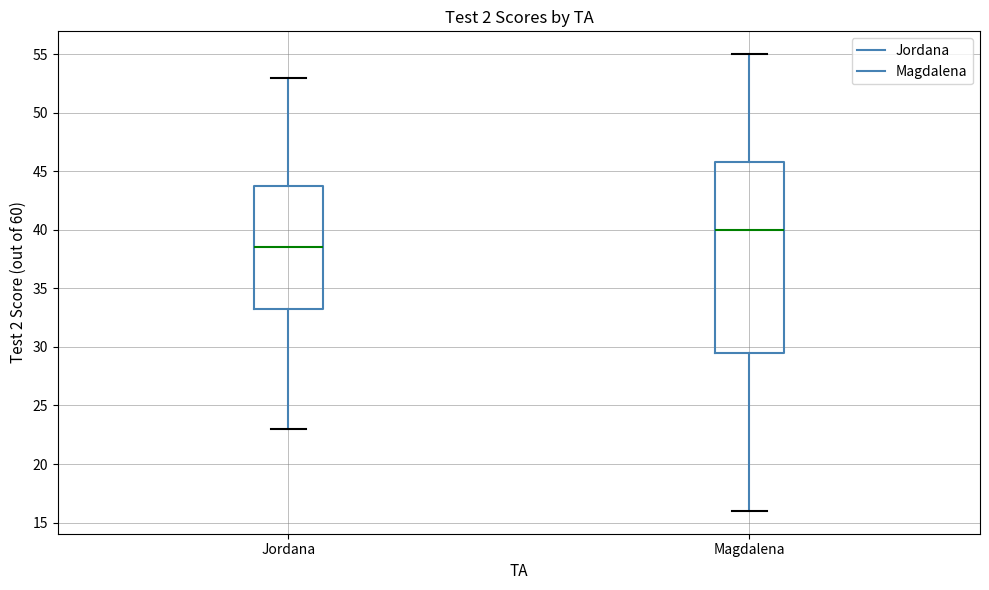

Which box is the tallest, from its lower edge to its upper edge?

Magdalena